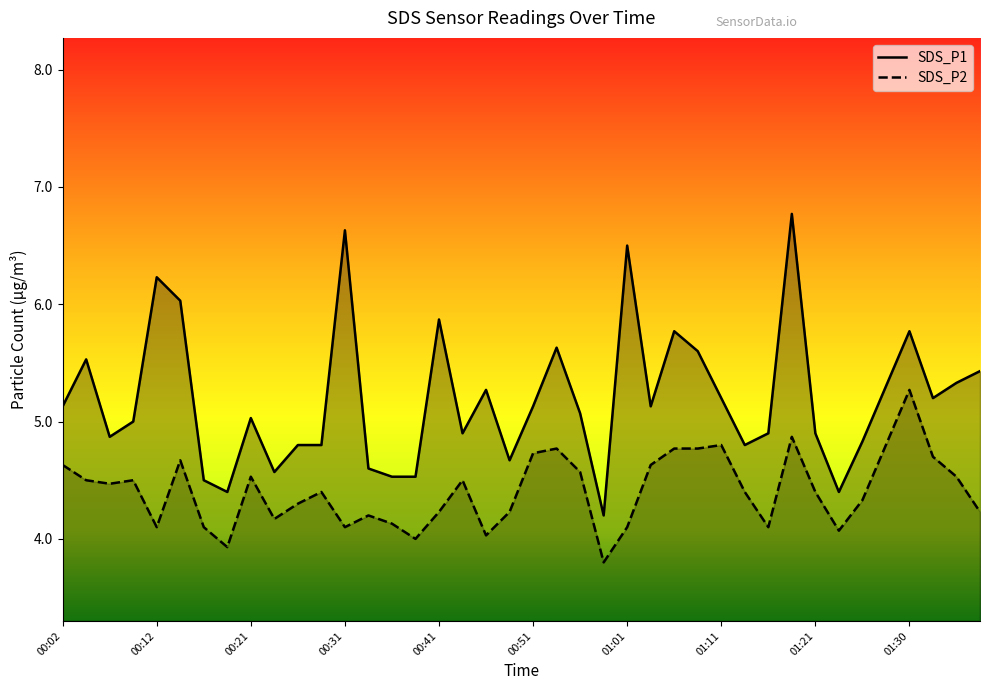

Between 00:56 and 01:01, which series saw the biggest shift?

SDS_P1